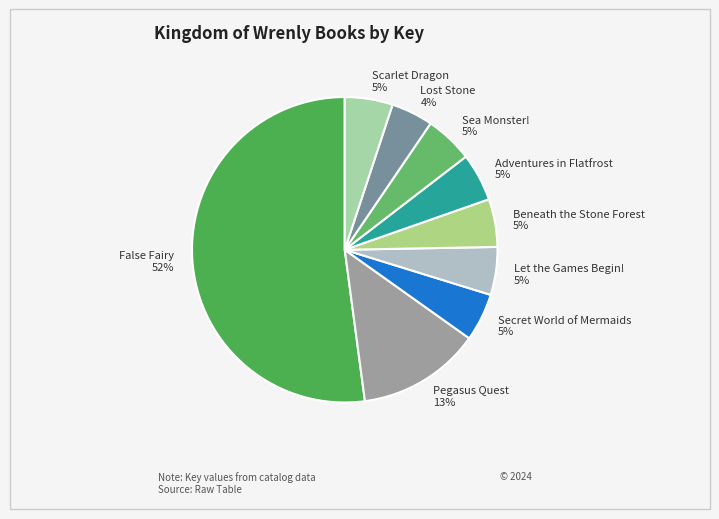

Count the number of slices in the pie.

9